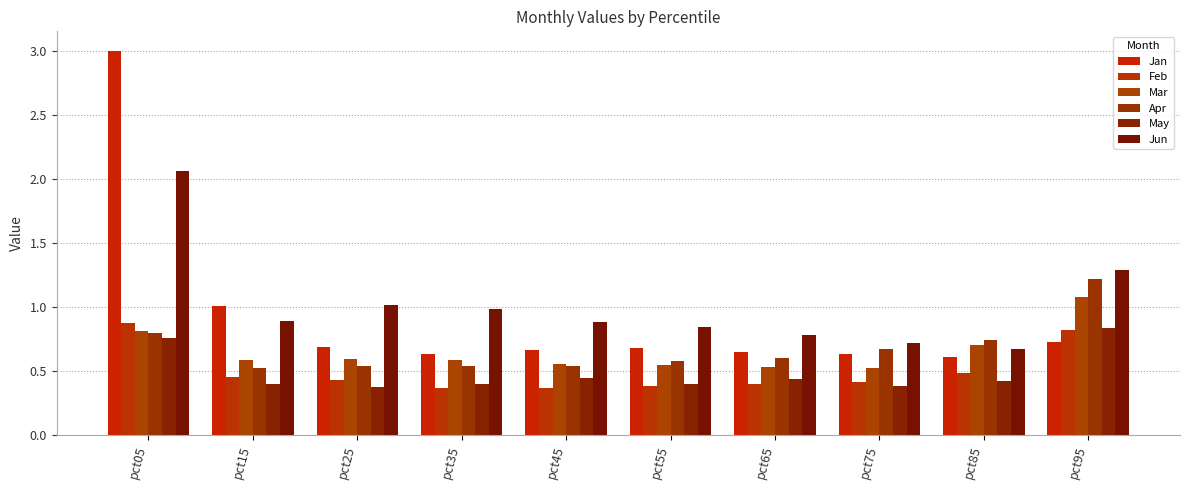

At which label does Jun reach its minimum?

pct85